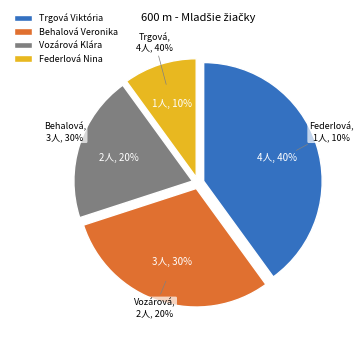

Which has a higher value, Behalová Veronika or Trgová Viktória?

Trgová Viktória